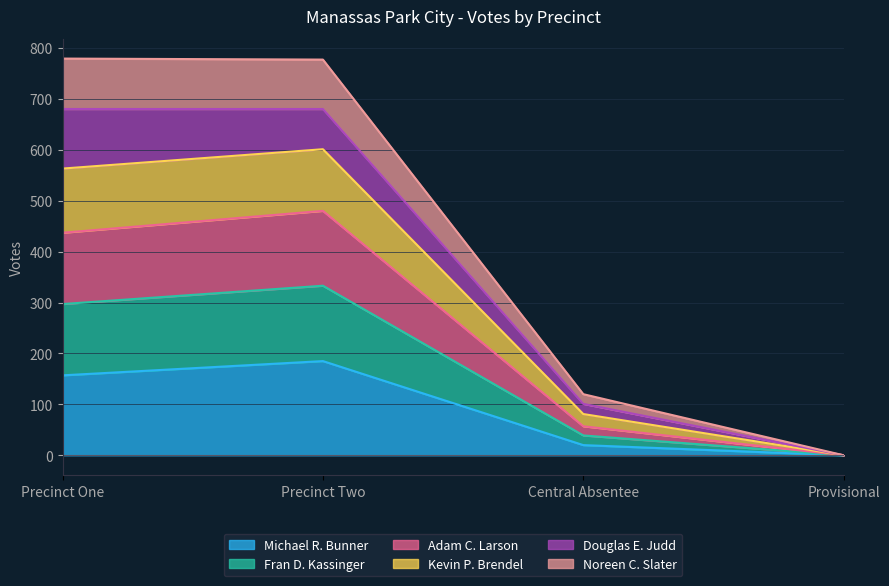

What is the highest value of the Michael R. Bunner series?

185